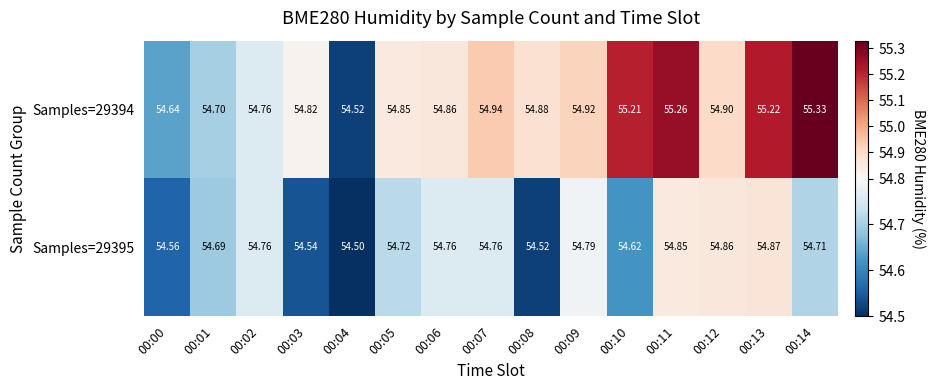

At which category does the chart reach its minimum across all series?

00:04